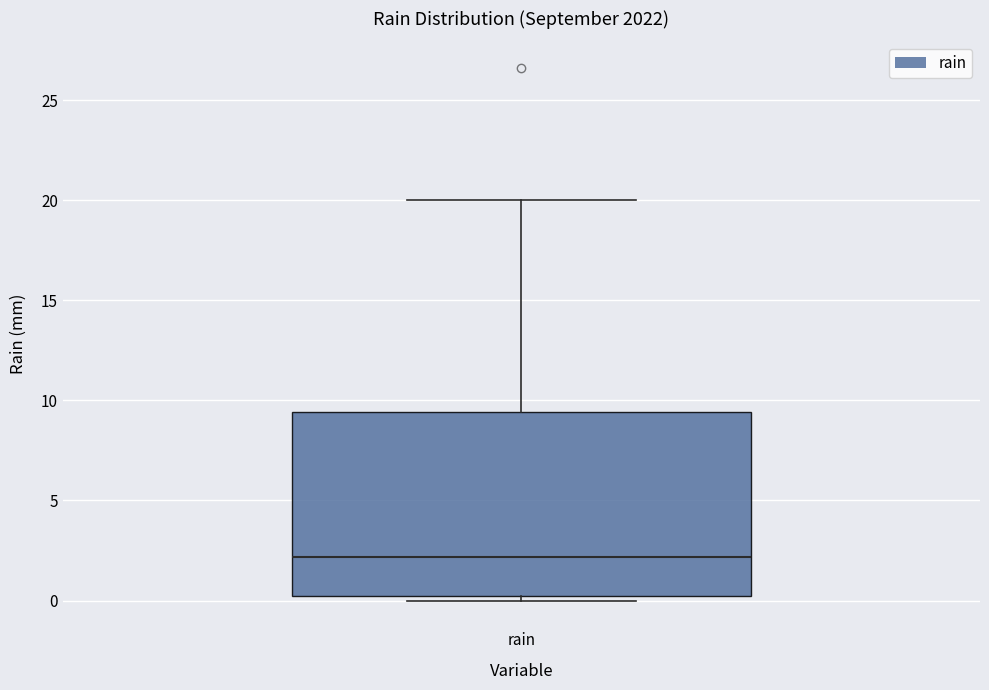

Where does the median line of the box for rain sit on the y-axis? The values are not printed on the chart, so give them approximately, as read against the axis.

2.0